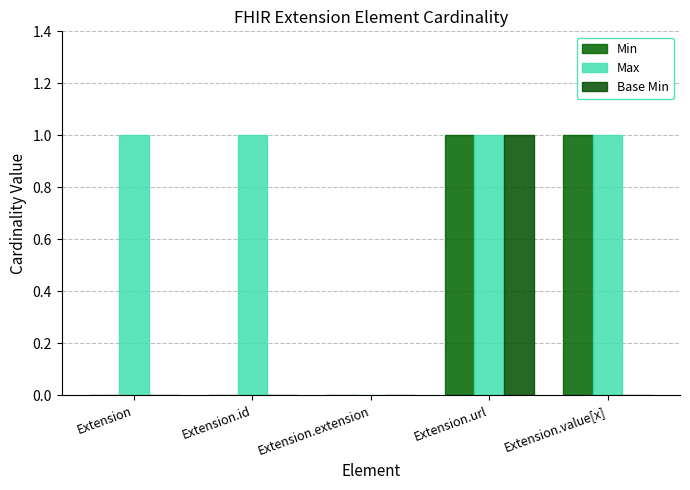

At which category is the sum across all series the highest?

Extension.url